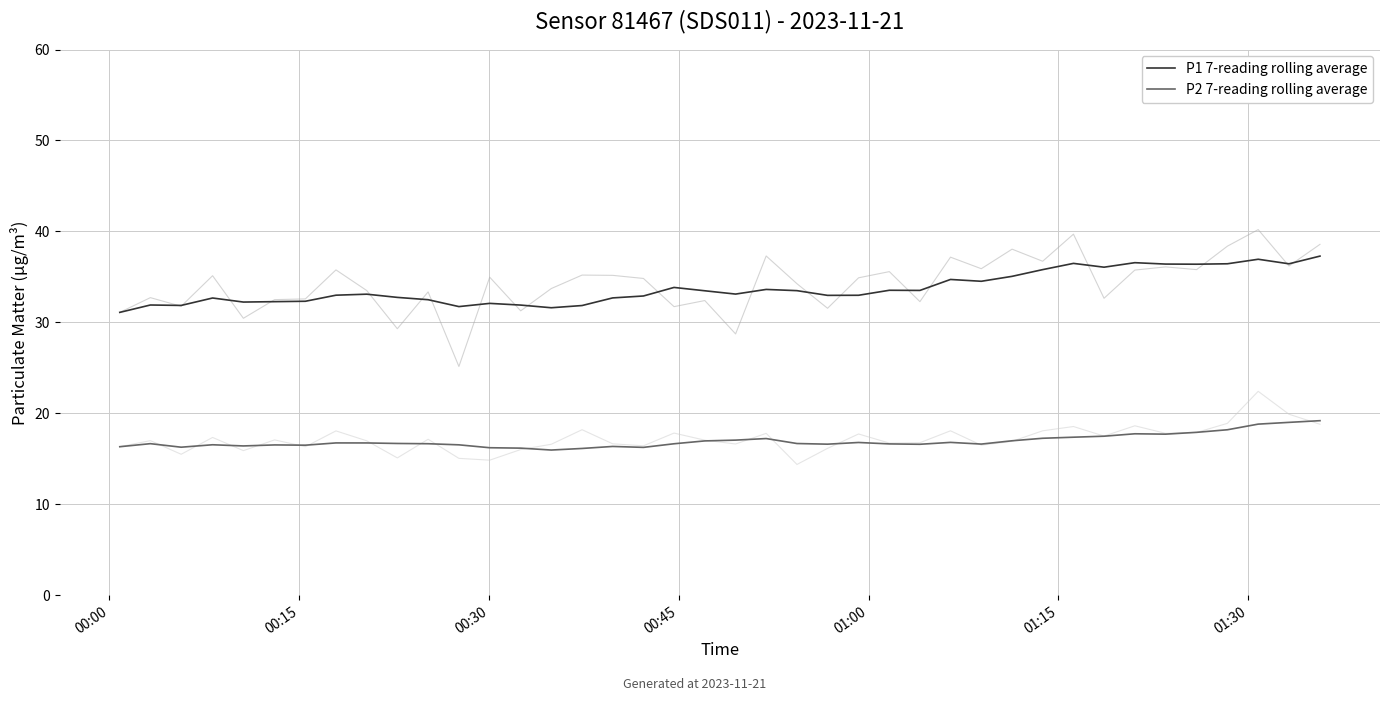

True or false: P1 7-reading rolling average and P2 7-reading rolling average cross at least once.

False